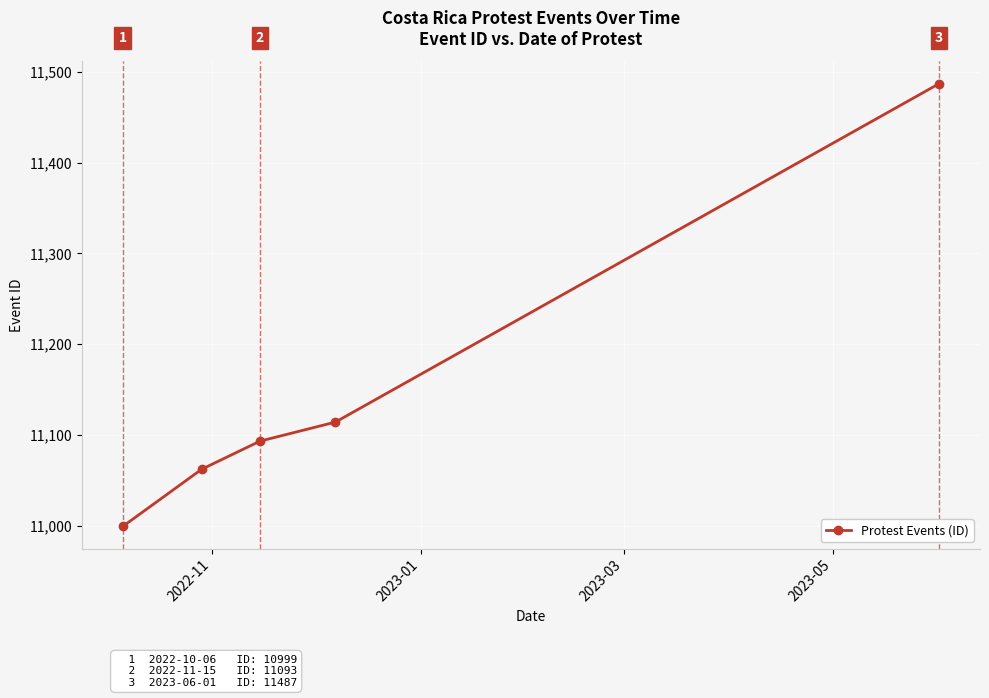

What is the minimum value shown in the chart?

10999